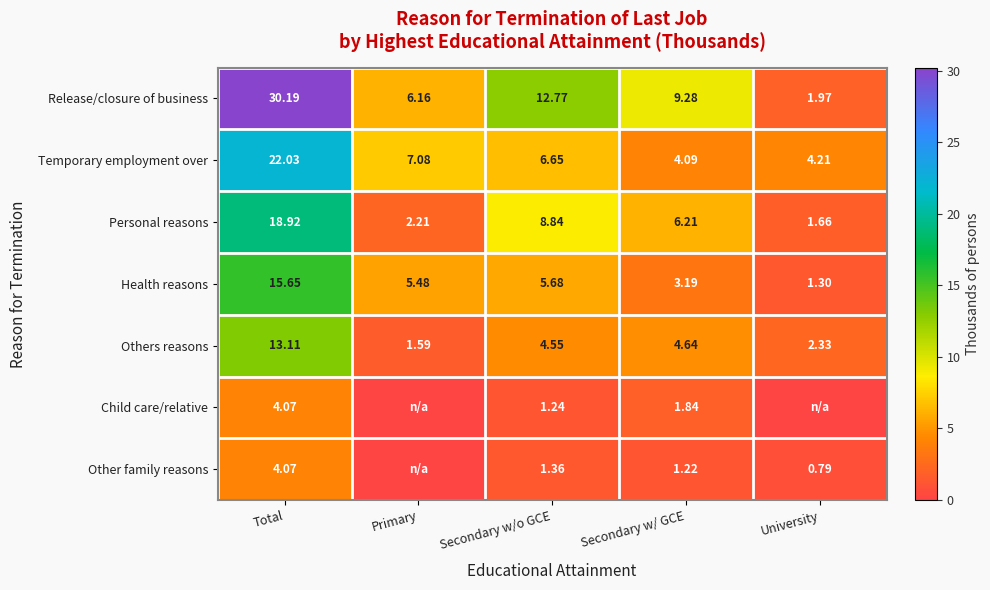

Which category has the highest value in the Release/closure of business series?

Total